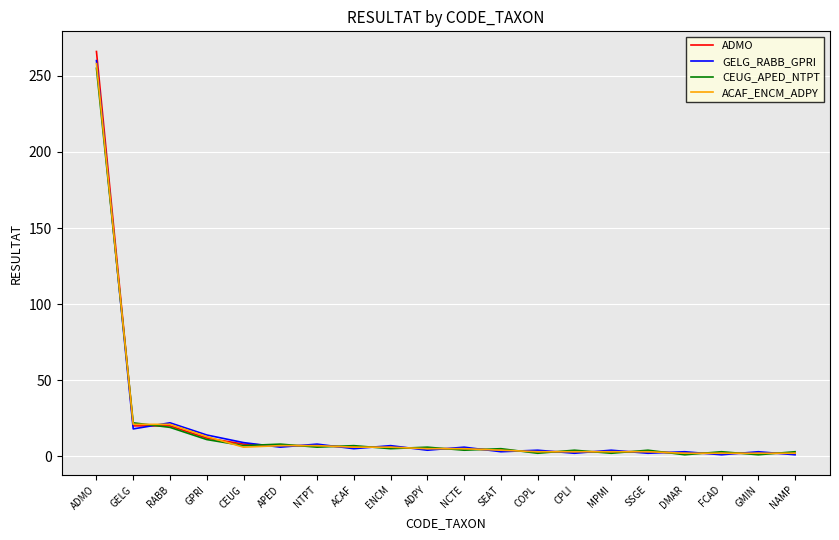

True or false: CEUG_APED_NTPT has a value of 255 at ADMO.

True